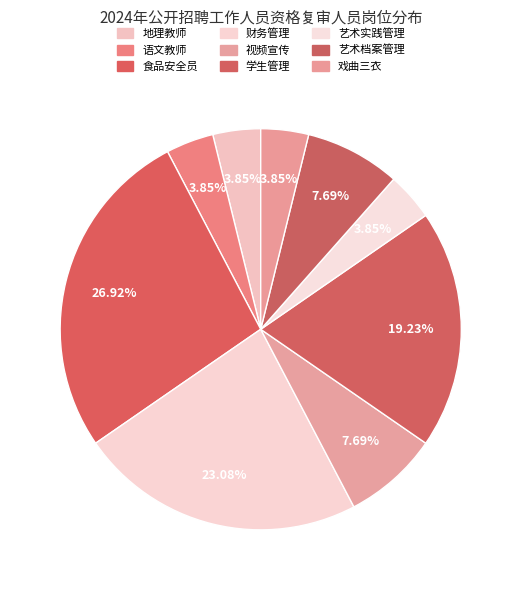

Approximately how many times larger is the value at 地理教师 compared to 语文教师?

1.0